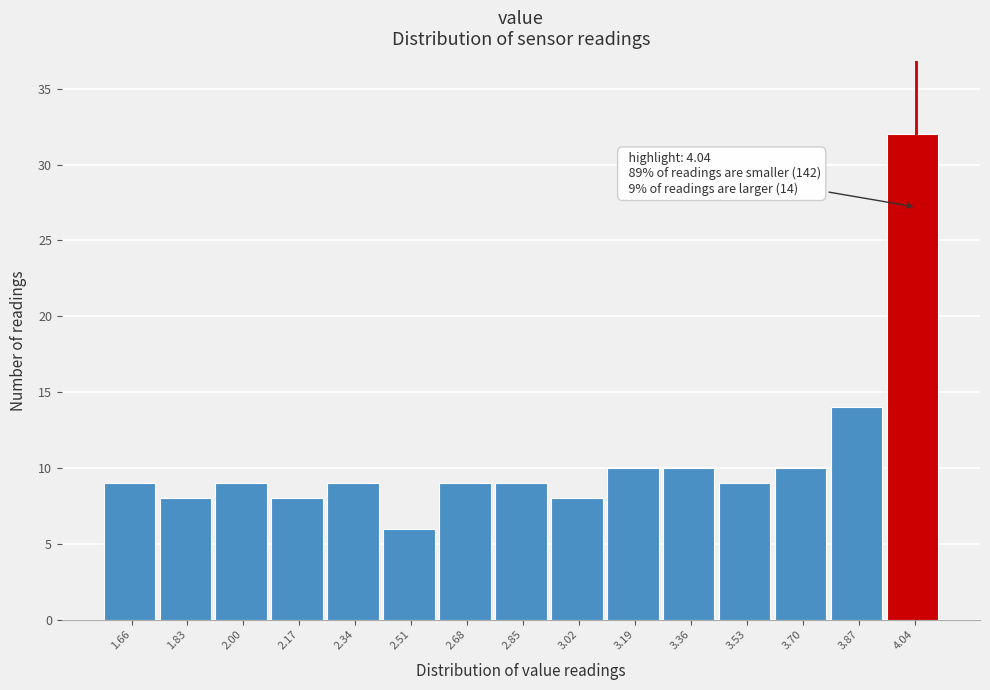

Over which range of the x-axis is the bar tallest?

3.96 to 4.12